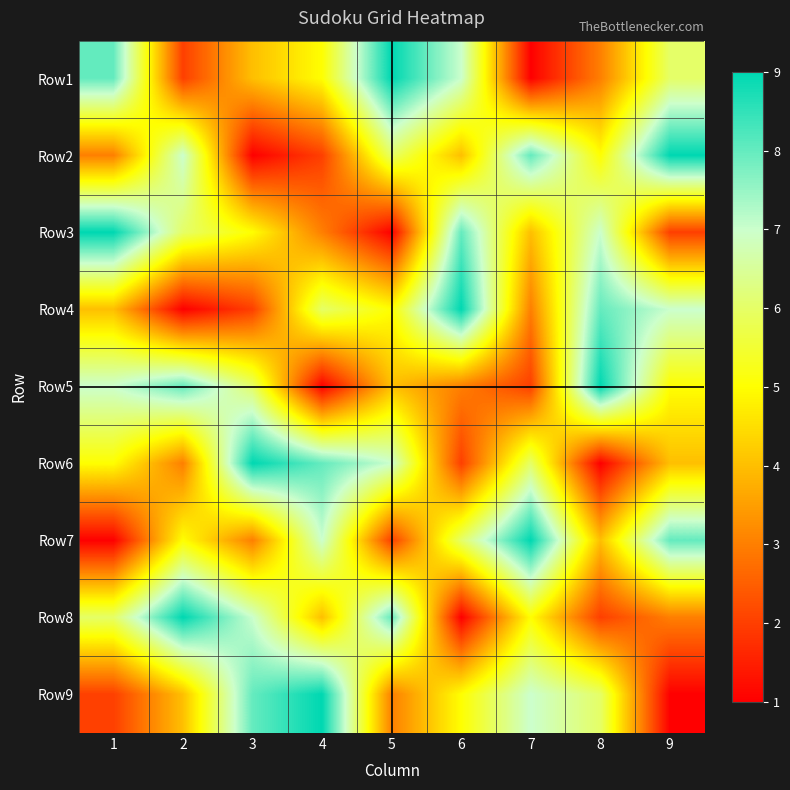

What is the total value across all series at 8?

45